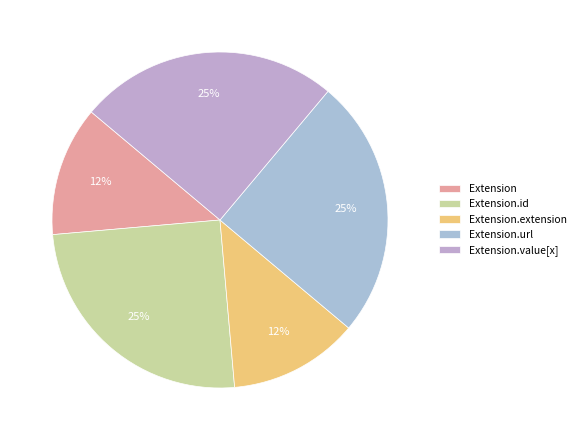

Does Extension.id account for over 50% of the chart?

No